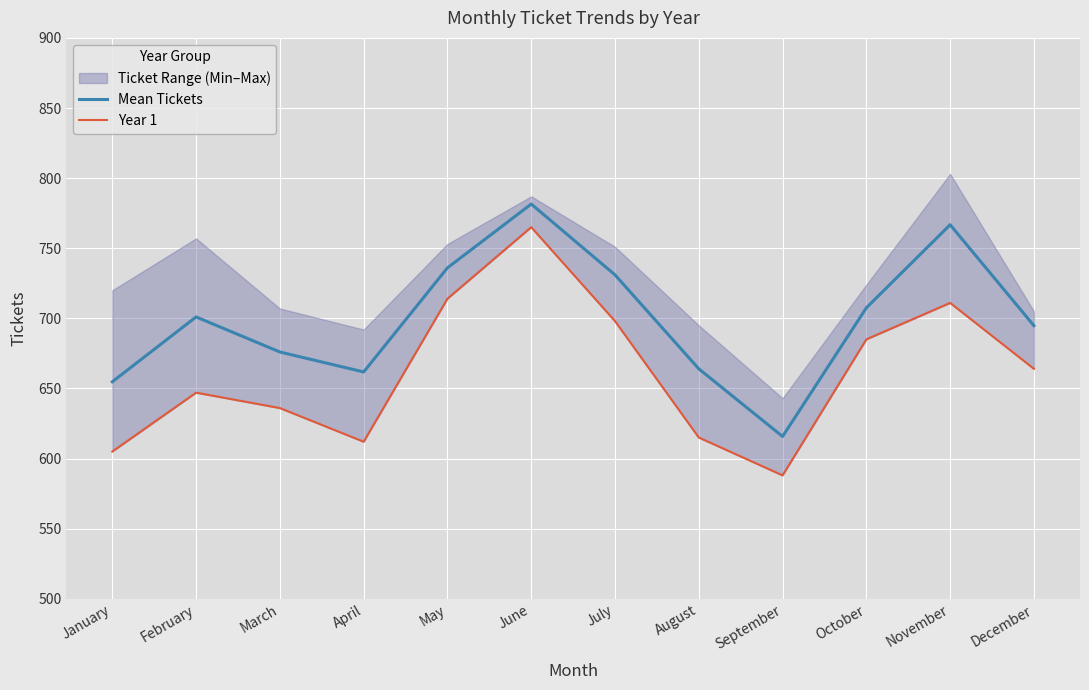

True or false: Year 1 has a value of 215.5 at April.

False